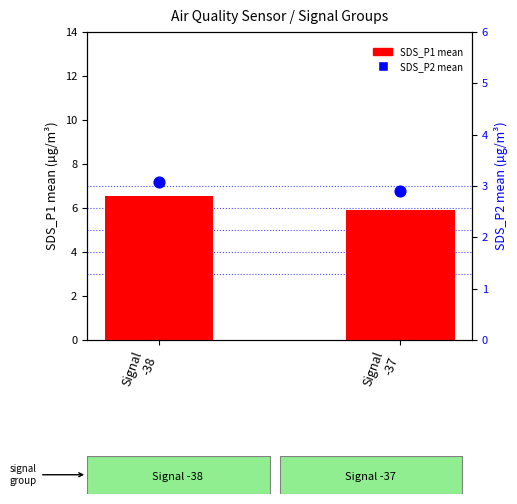

What is the total value across all series at Signal
-38?

9.6